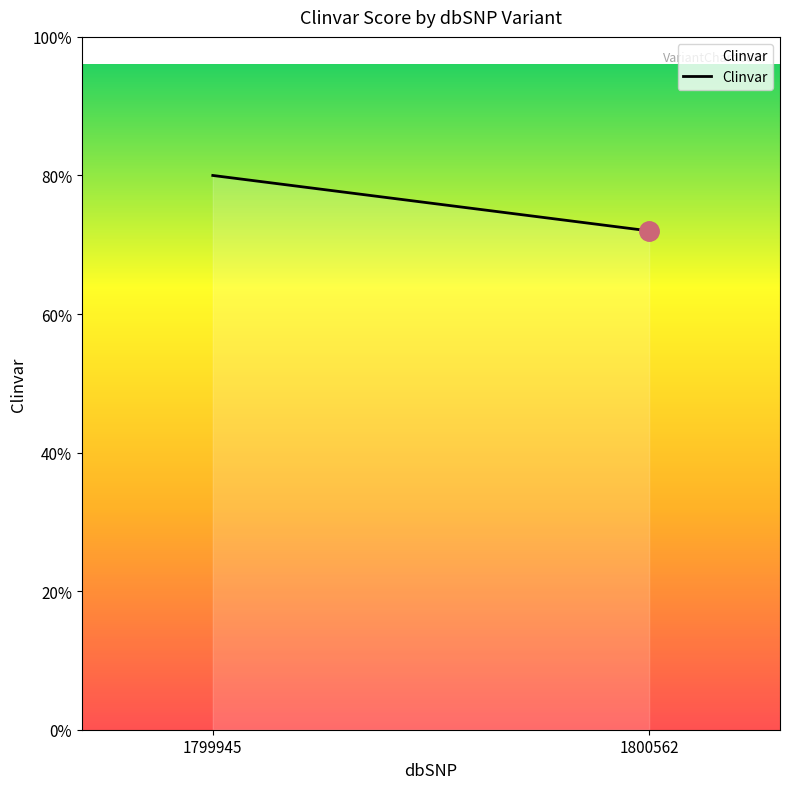

What is the approximate value at 1800562?

9